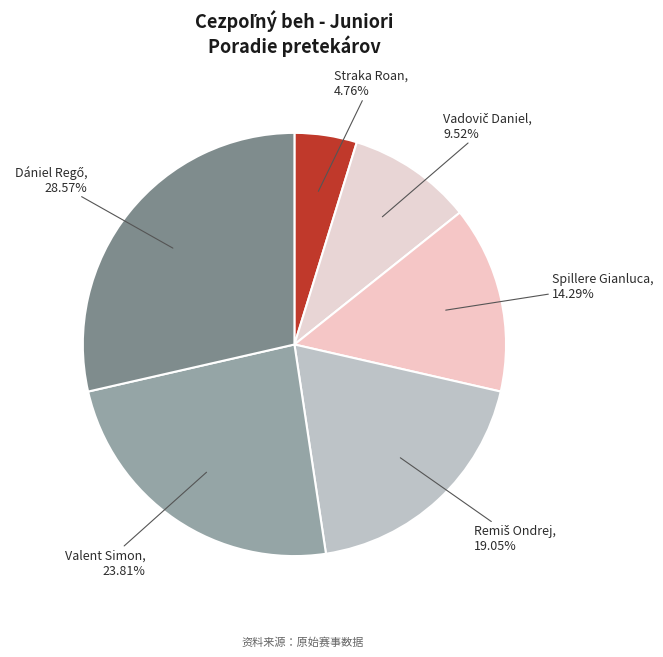

Does Spillere Gianluca account for over 50% of the chart?

No